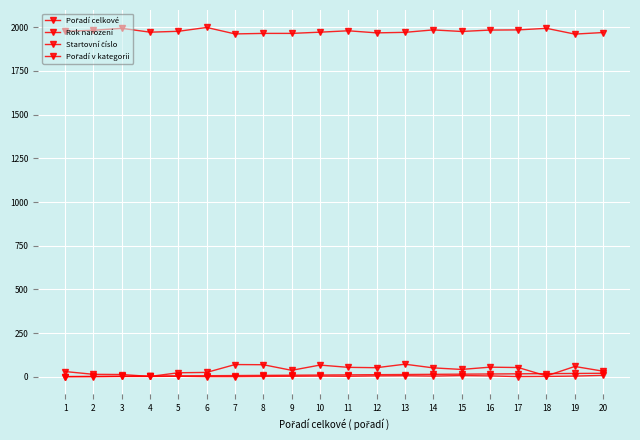

What is the difference between the maximum and minimum values in the Startovní číslo series?

70